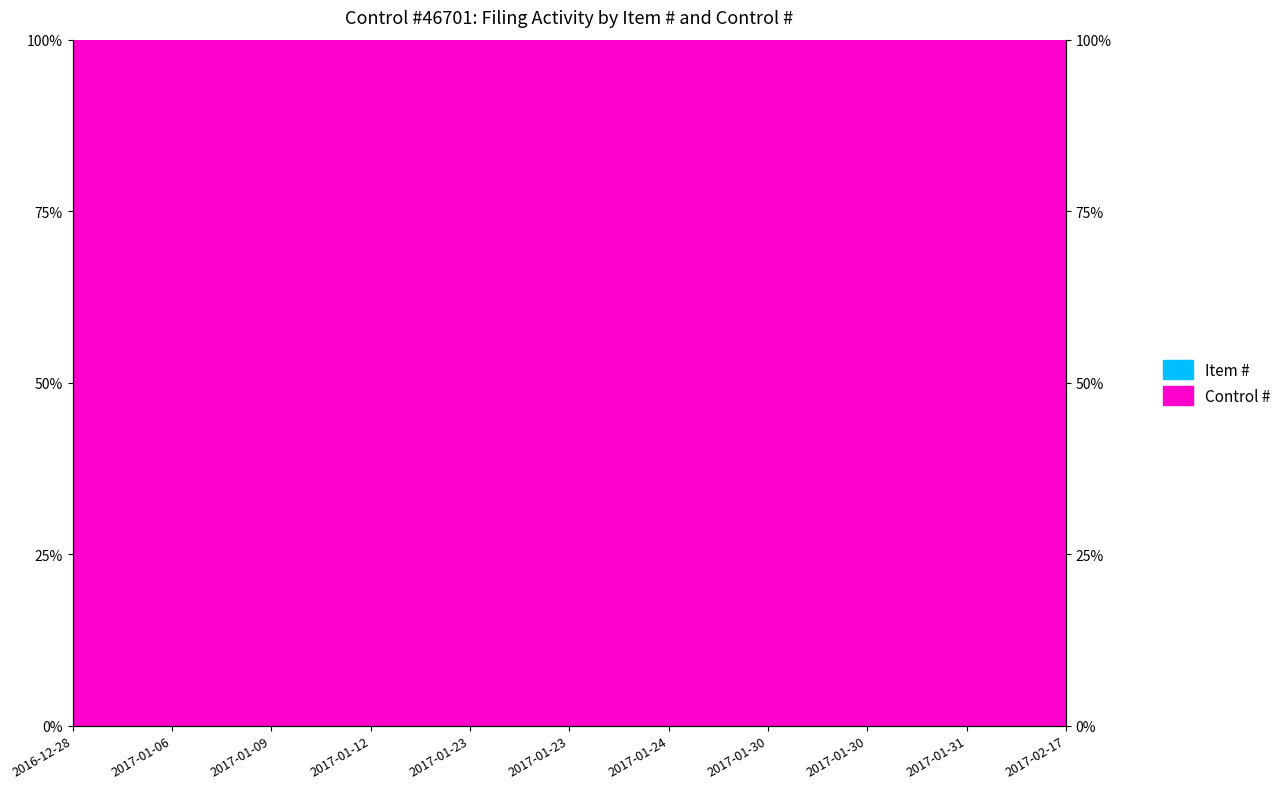

Does the chart display data point markers on the line(s)?

No